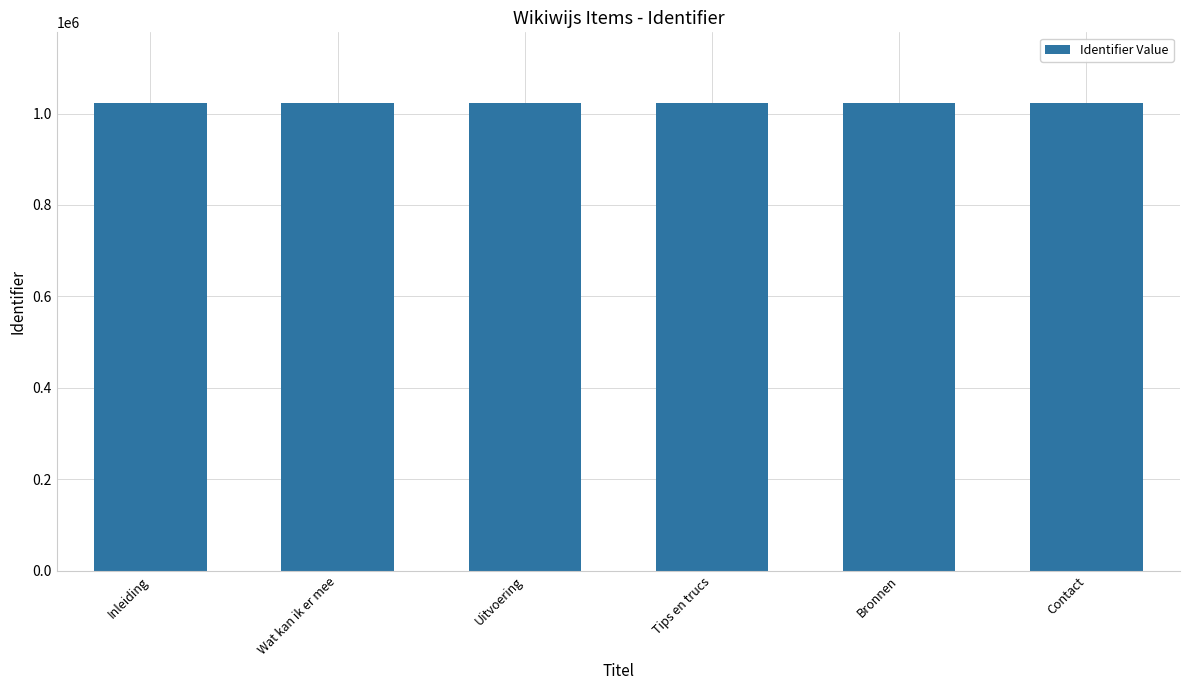

What is the average value?

1023966